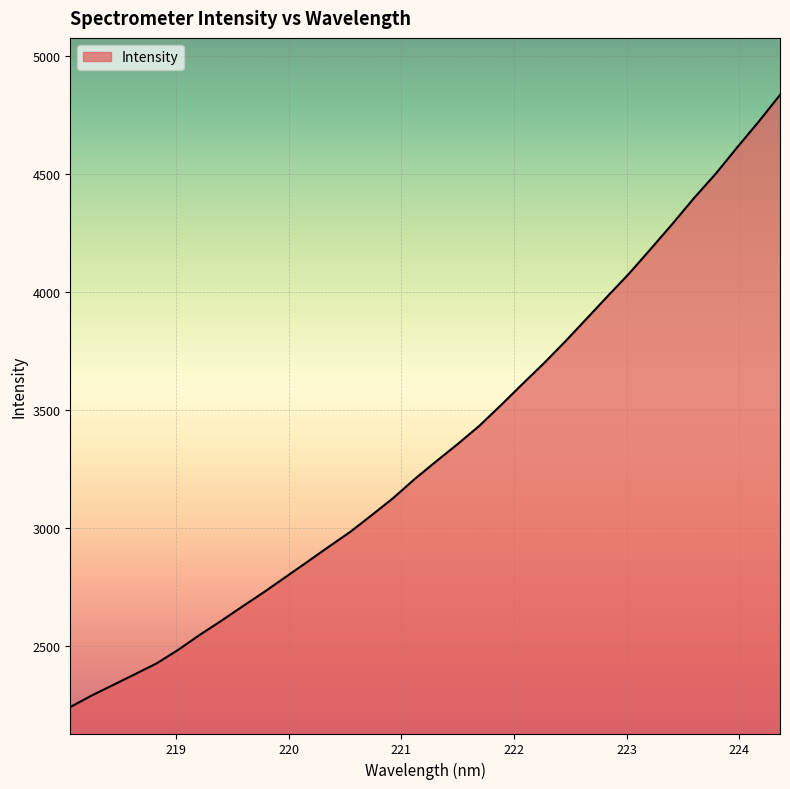

What is the difference between the maximum and minimum values?

2594.4